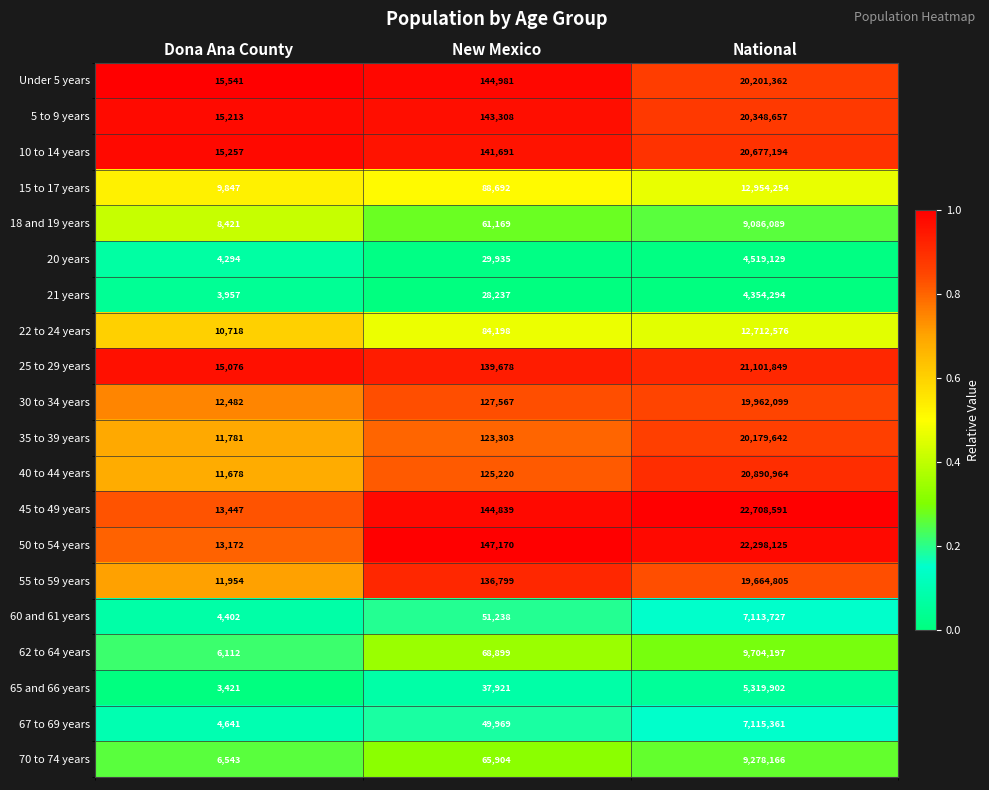

Which series has the largest range (max minus min)?

45 to 49 years